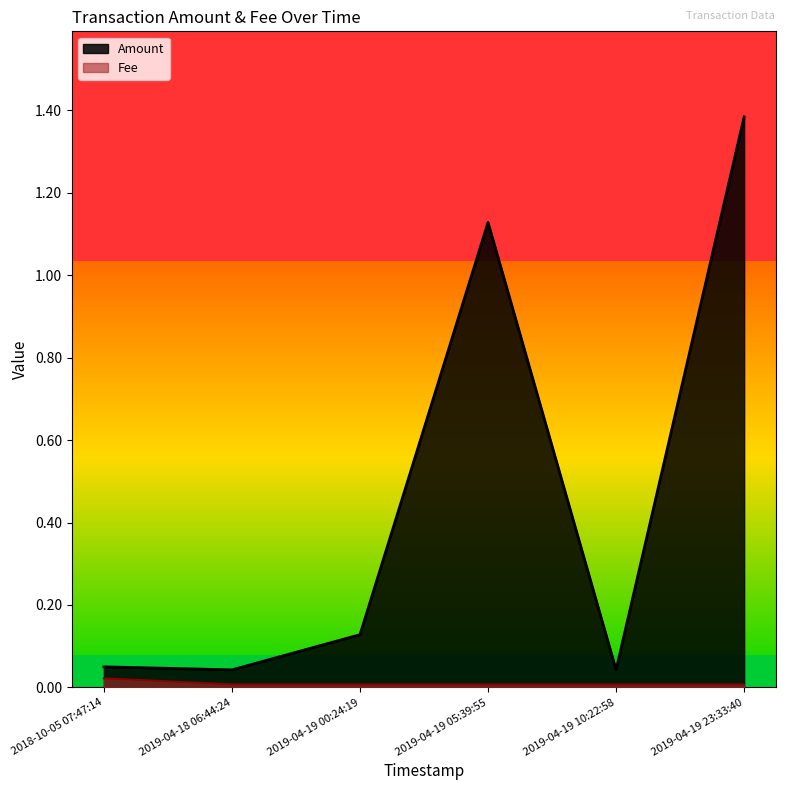

True or false: Fee and Amount intersect in this chart.

False